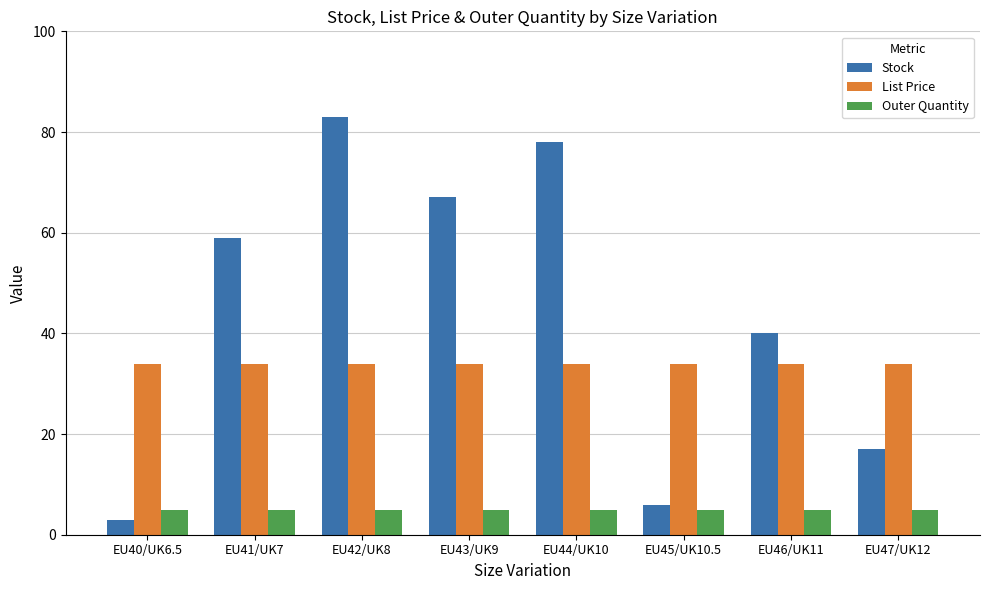

What is the label of the 5th bar from the left?

EU44/UK10